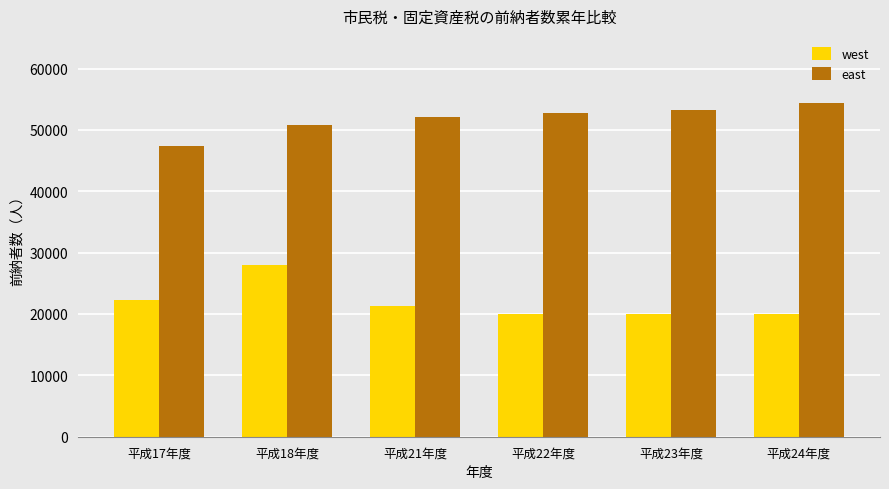

What is the difference between the highest and lowest values at 平成24年度?

34453